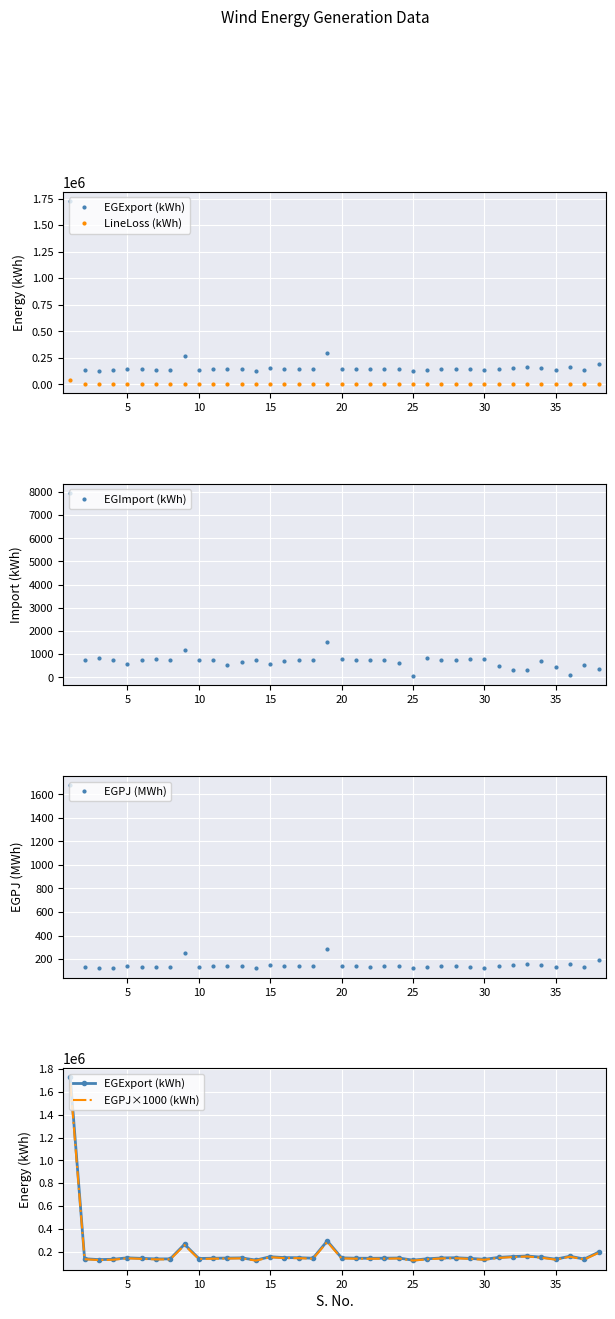

Rank the series by their maximum value, from lowest to highest.

EGPJ (MWh), EGImport (kWh), LineLoss (kWh), EGPJ×1000 (kWh), EGExport (kWh)